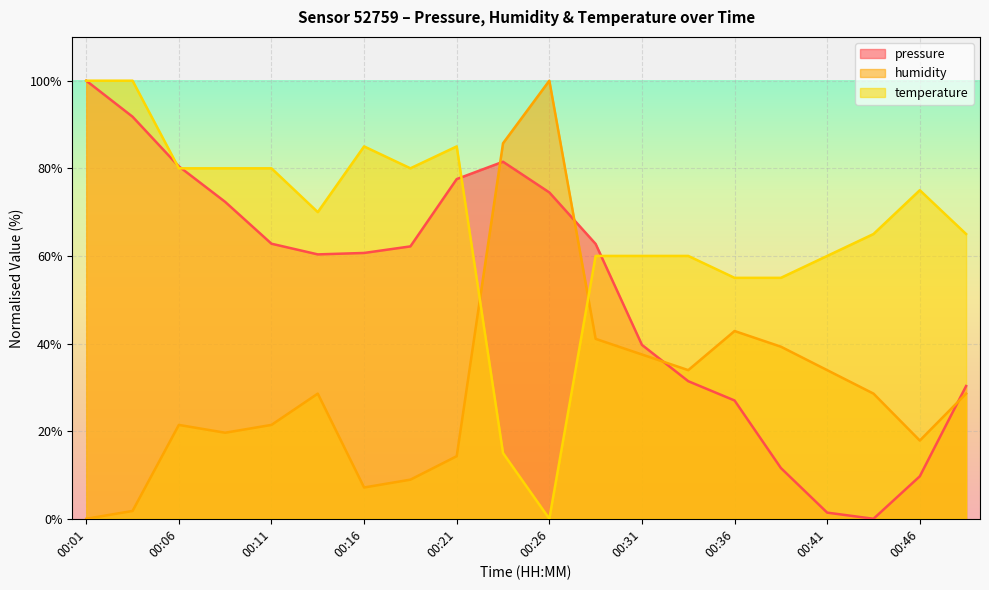

What is the highest value of the temperature series?

100.0